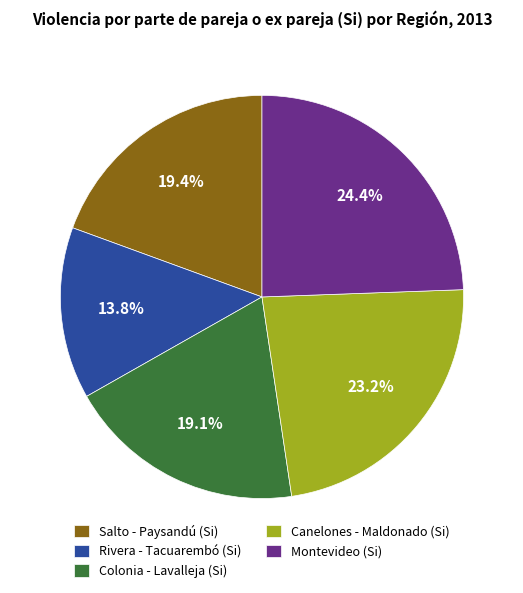

What is the smallest slice in the pie chart?

Rivera - Tacuarembó (Si)